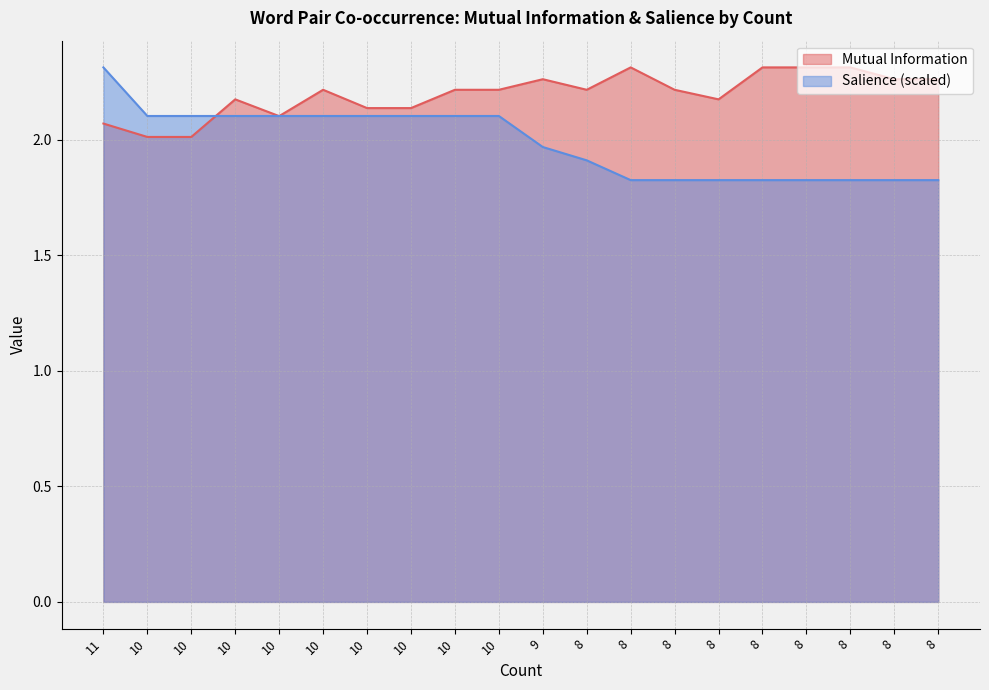

True or false: Salience has a value of 3.3 at 10.

False